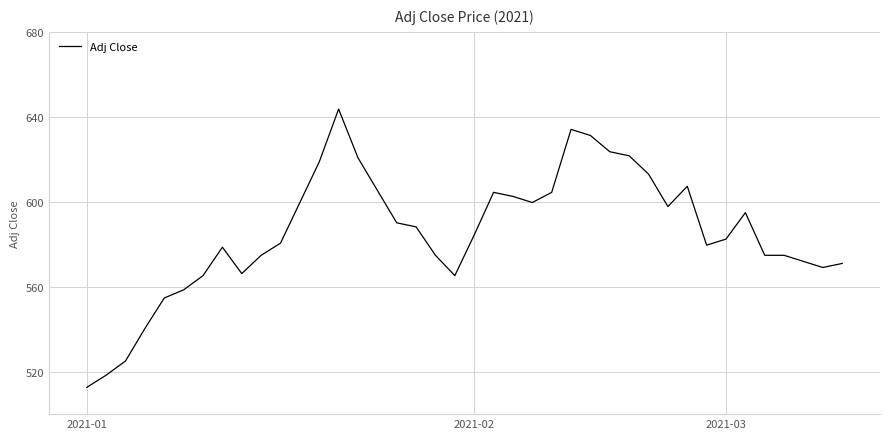

What is the difference between the maximum and minimum values?

131.0